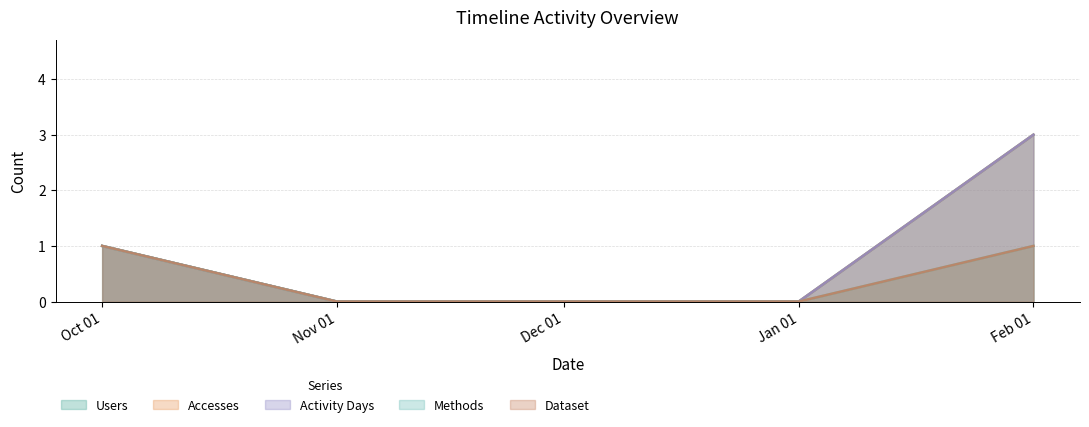

Reading left to right, transcribe all the data shown in this chart.

Users: 1	0	0	0	3
Accesses: 1	0	0	0	3
Activity Days: 1	0	0	0	3
Methods: 1	0	0	0	1
Dataset: 1	0	0	0	1